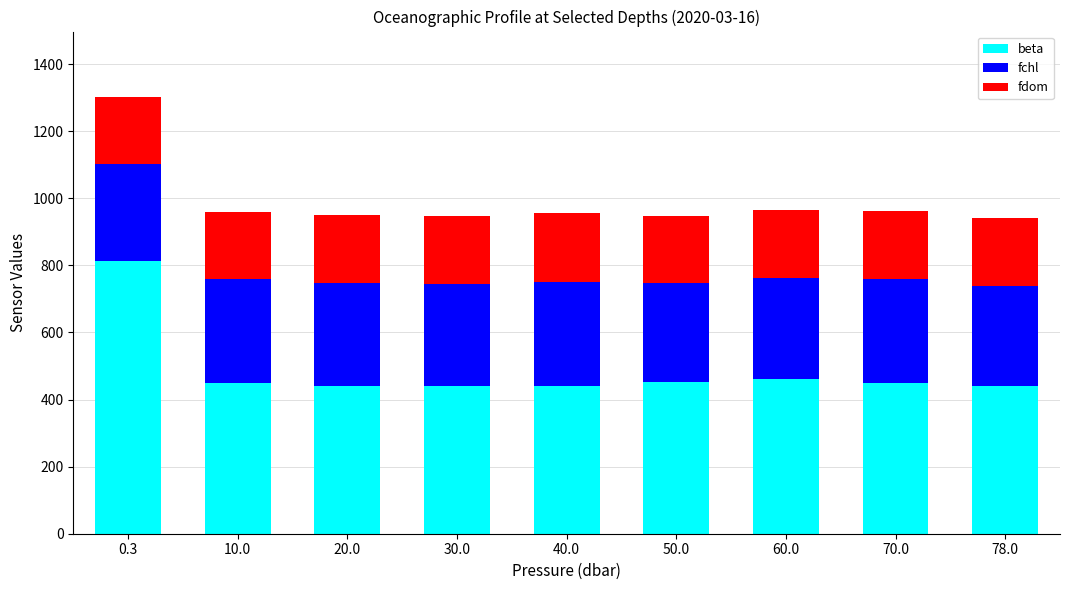

What is the minimum value for beta?

439